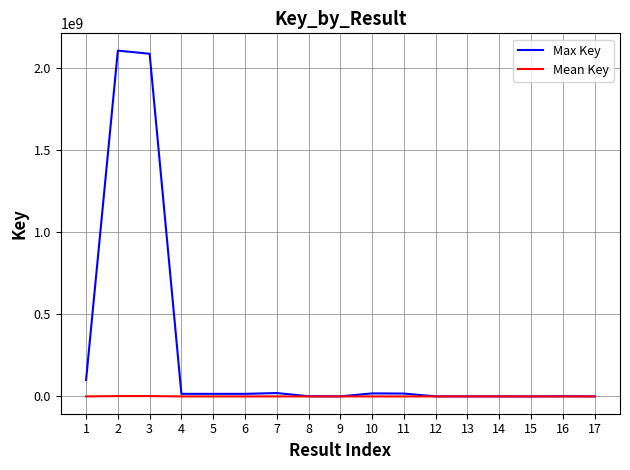

How many lines are shown in the chart?

2